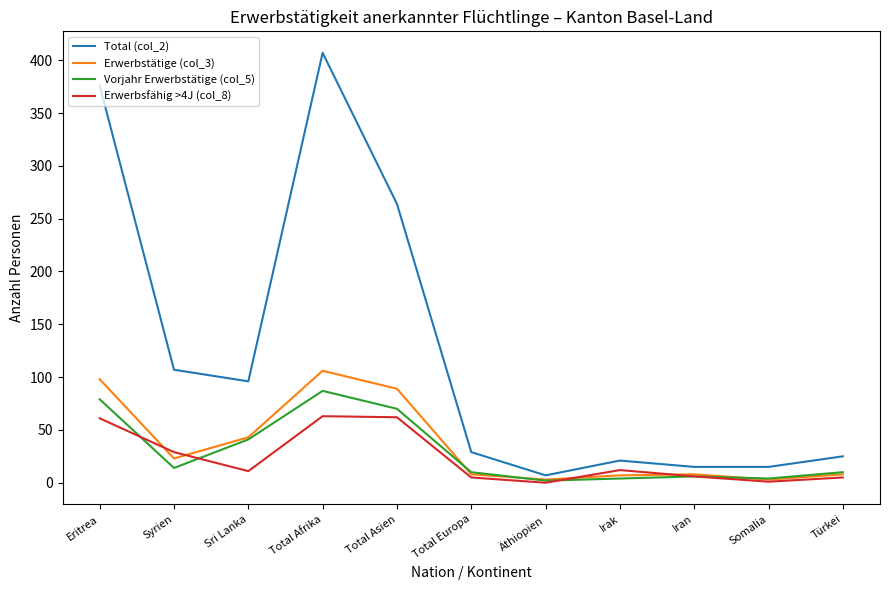

What value does the Erwerbstätige (col_3) series have at Somalia?

3